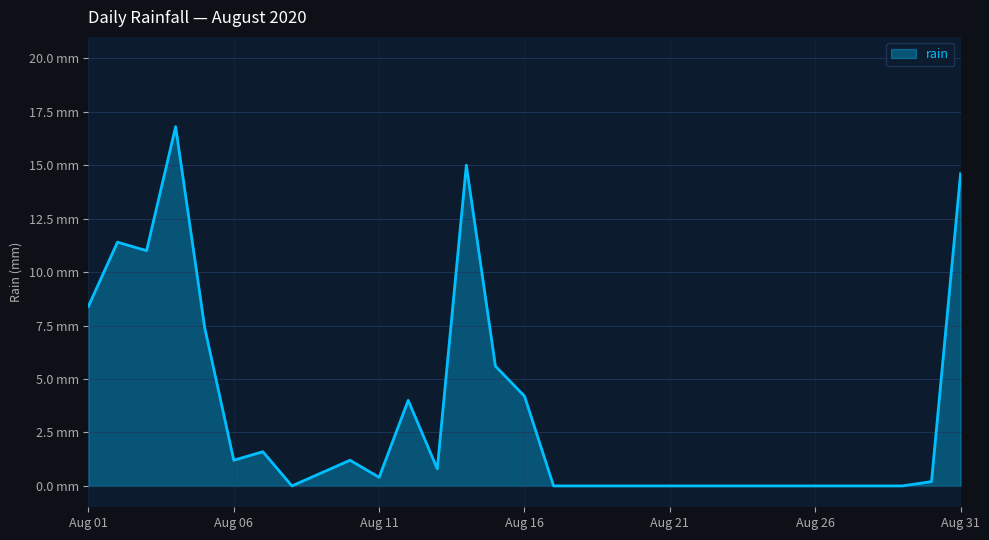

Does the chart have visible grid lines?

Yes